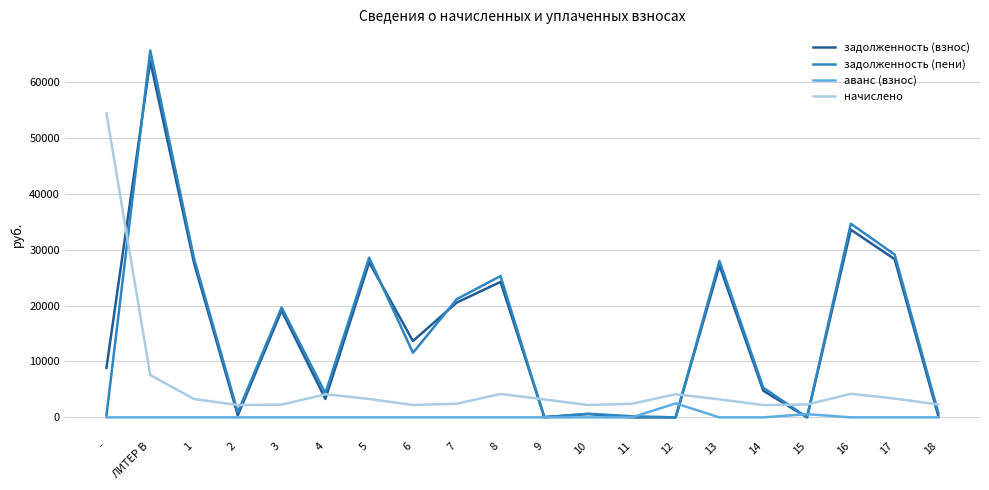

At which category is the sum across all series the highest?

ЛИТЕР В